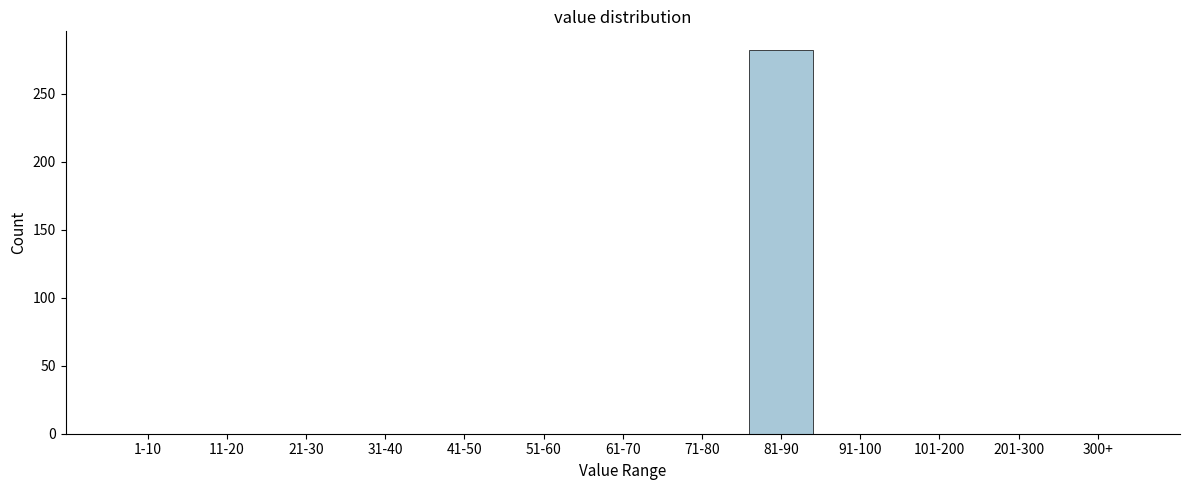

Reading right to left, transcribe all the data shown in this chart.

300+=0	201-300=0	101-200=0	91-100=0	81-90=282	71-80=0	61-70=0	51-60=0	41-50=0	31-40=0	21-30=0	11-20=0	1-10=0